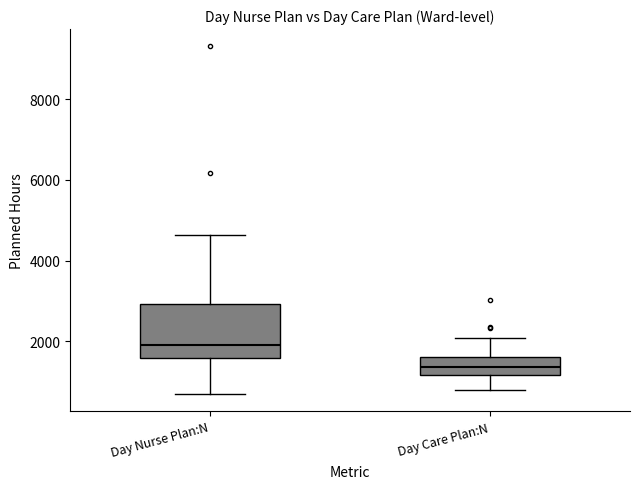

Where does the lower whisker of the box for Day Nurse Plan:N end on the y-axis? The values are not printed on the chart, so give them approximately, as read against the axis.

800